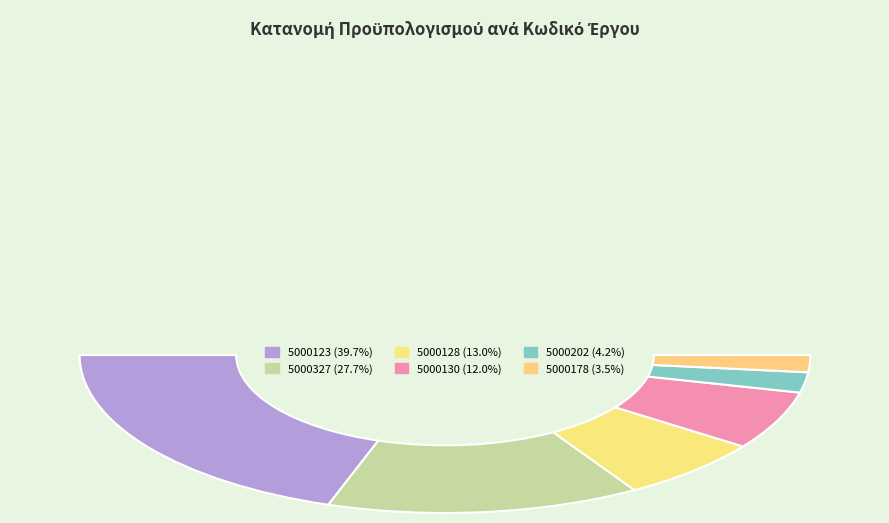

Is there a majority slice in this chart?

No